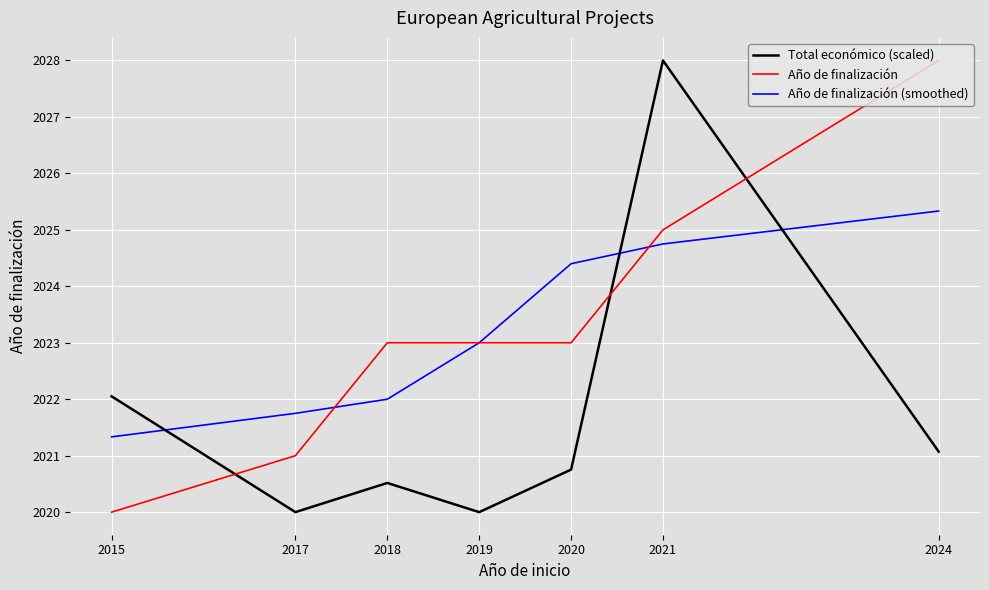

True or false: Total económico (scaled) and Año de finalización intersect in this chart.

True